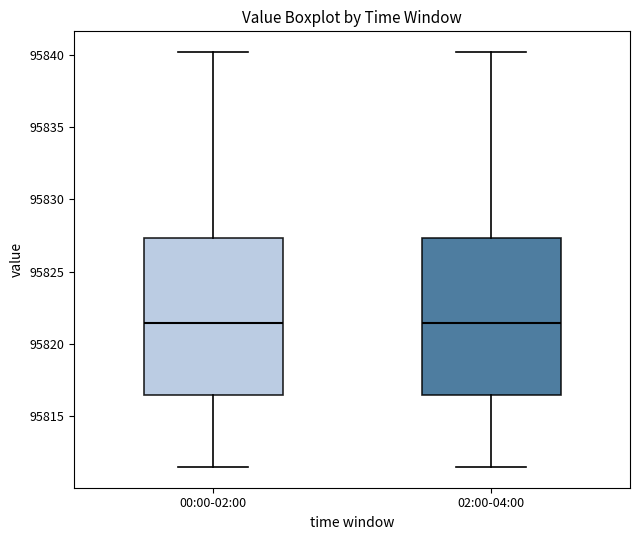

Reading left to right, transcribe this box plot: for each box, give where its median line is, the range the box spans, and where its two whiskers end, as read against the y-axis. The values are not printed on the chart, so give them approximately, as read against the axis.

00:00-02:00: median 95821.5, box 95816.5 to 95827.5, whiskers 95811.5 to 95840.0
02:00-04:00: median 95821.5, box 95816.5 to 95827.5, whiskers 95811.5 to 95840.0